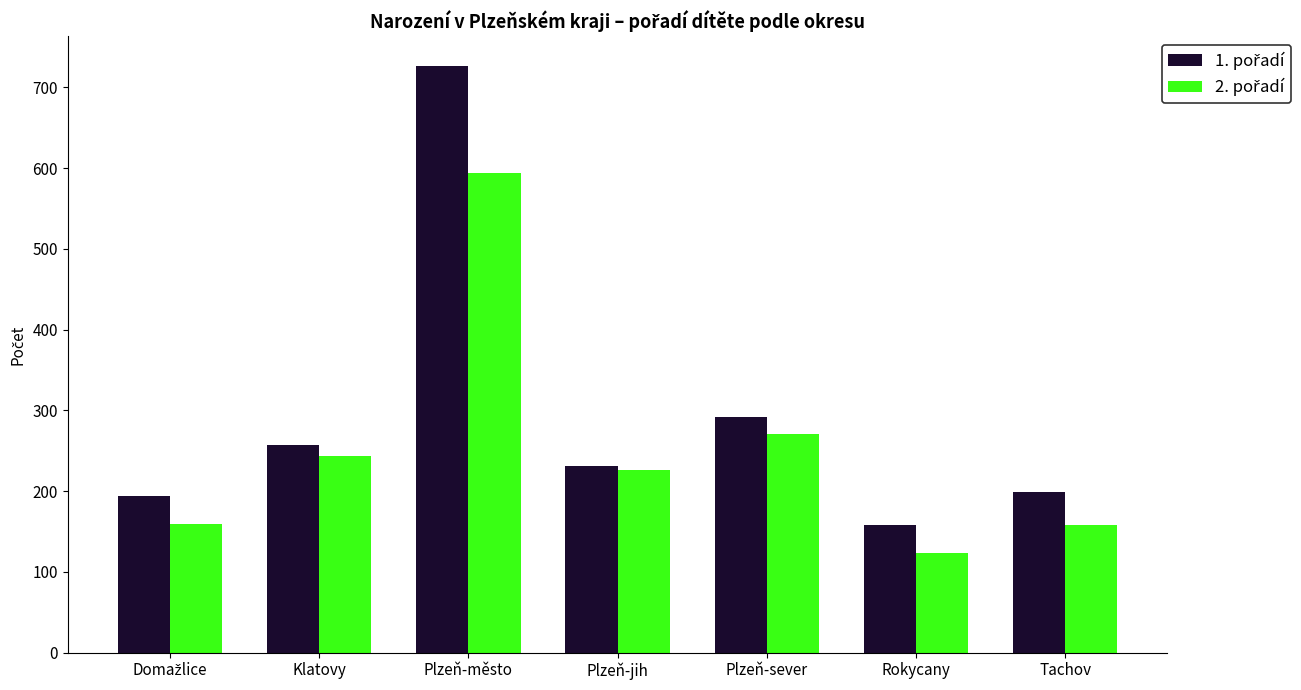

What position from the left is Plzeň-město?

3